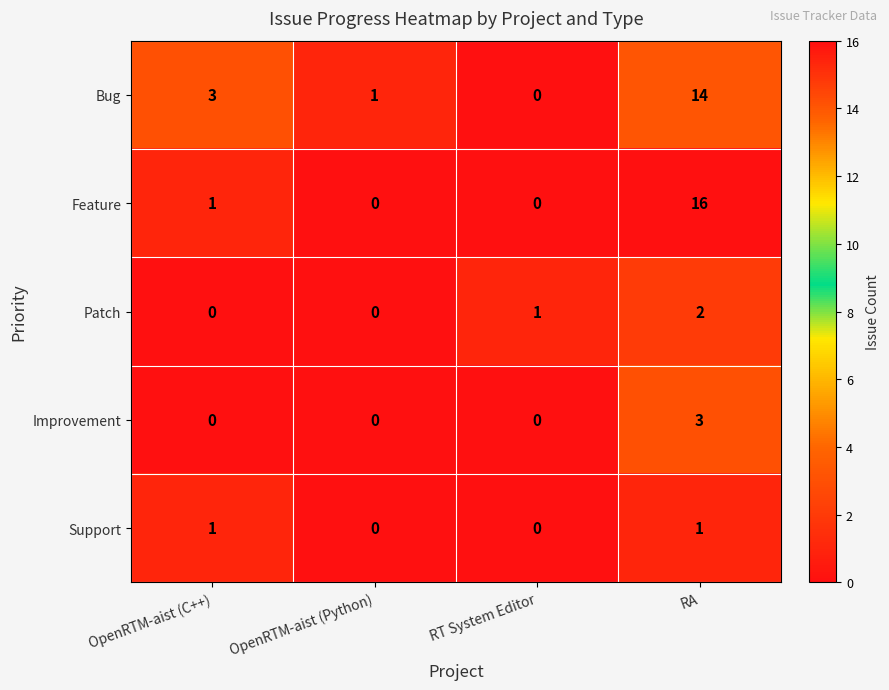

List the series in order of their peak value, lowest first.

Support, Patch, Improvement, Bug, Feature